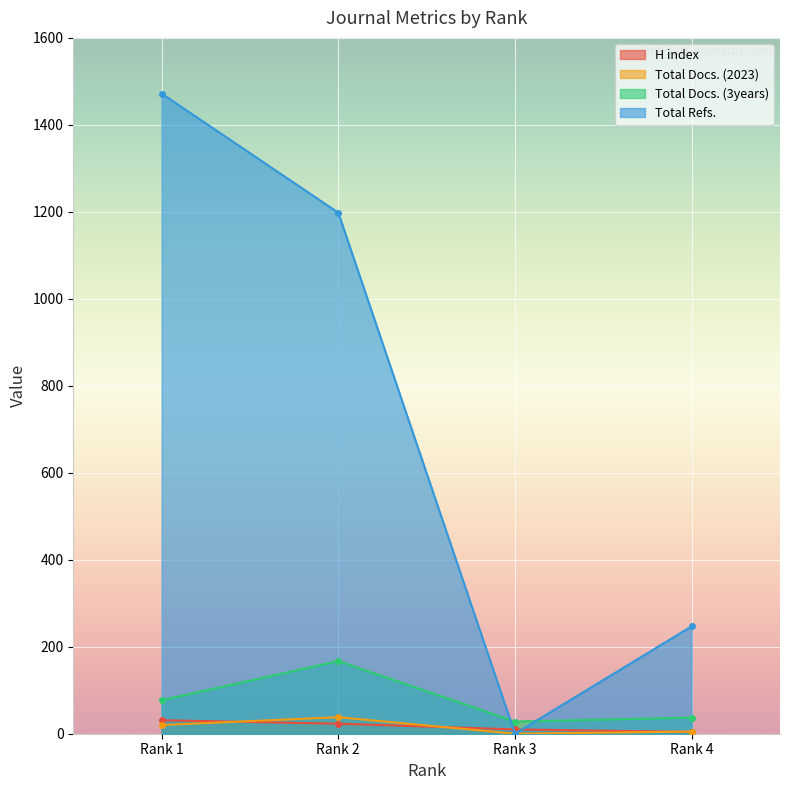

Count the H index values in the range 10 to 31.

3